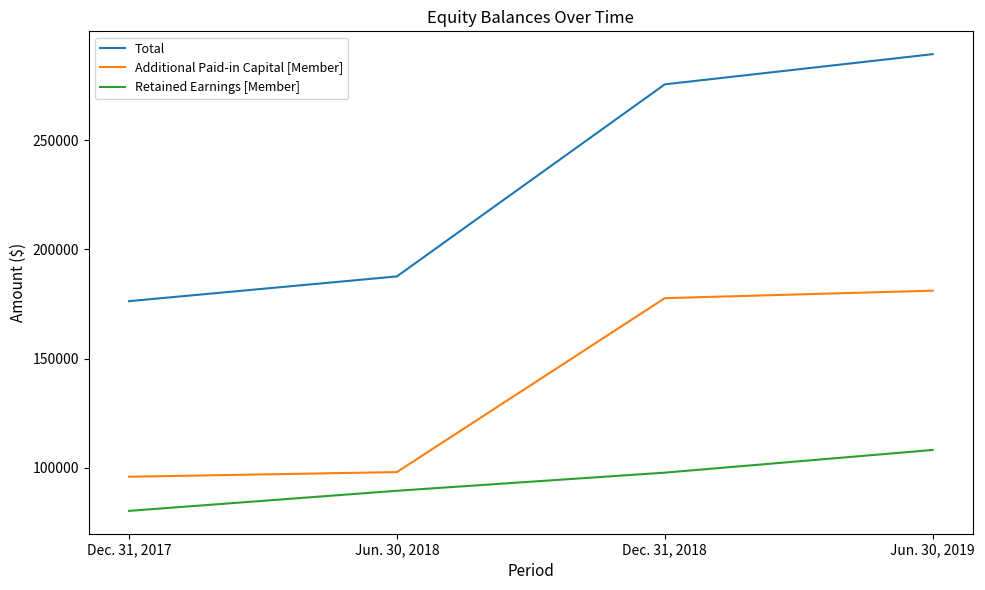

What value does the Total series have at Jun. 30, 2018, to the nearest 50?

187650